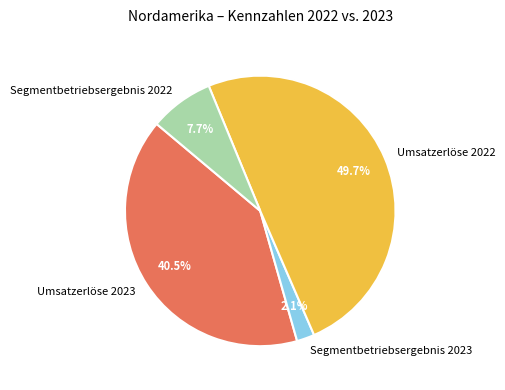

To the nearest percent, what portion does Segmentbetriebsergebnis 2023 represent?

2%